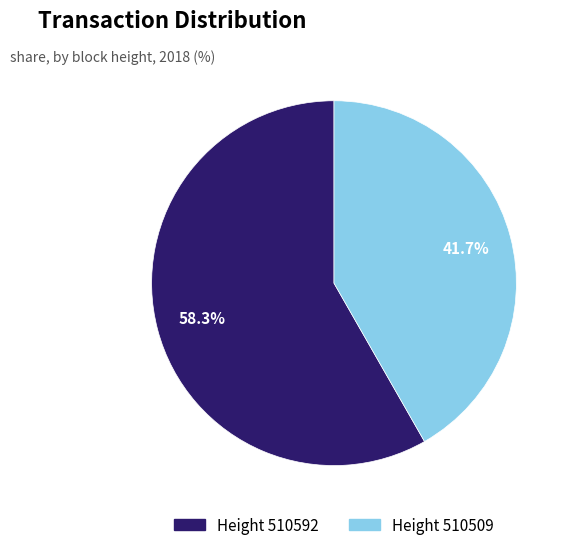

Which slice represents more than half of the pie?

Height 510592